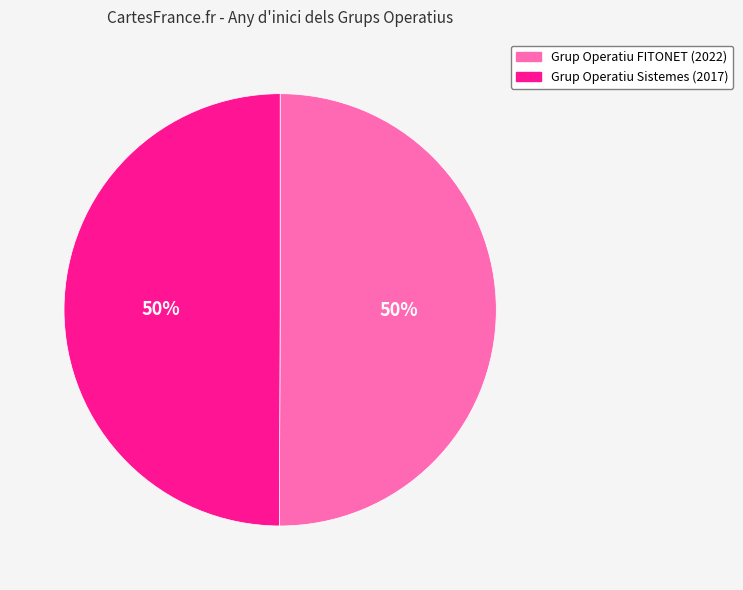

What is the ratio of the value at Grup Operatiu FITONET (2022) to the value at Grup Operatiu Sistemes (2017)?

1.0